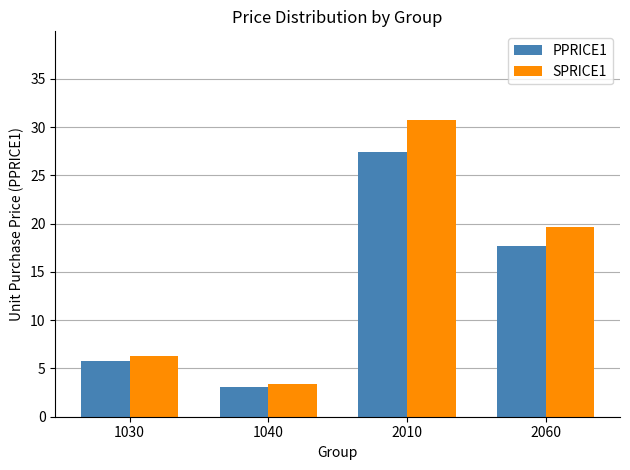

At which category is the sum across all series the highest?

2010